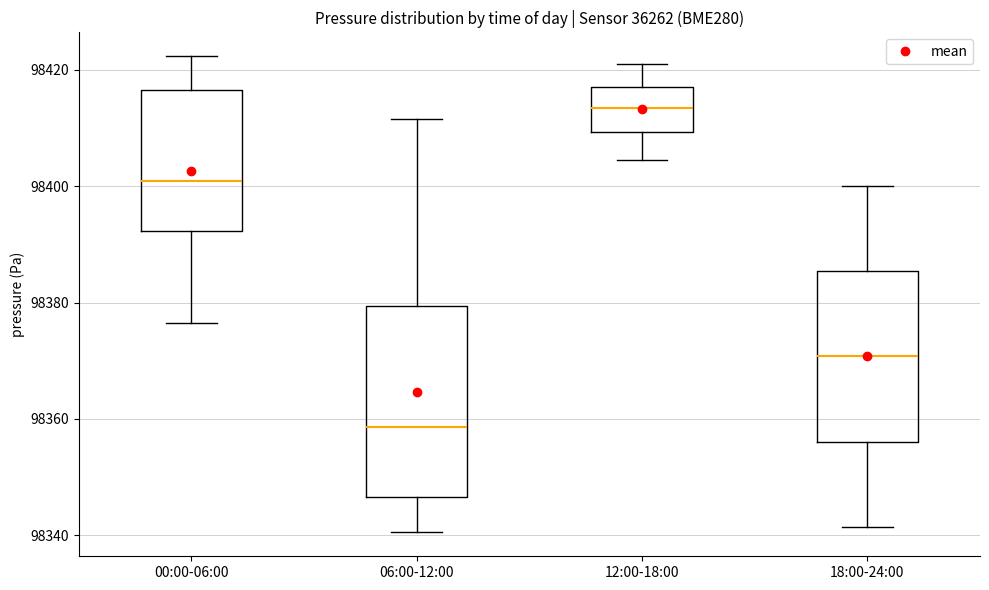

Which box's median line is the highest?

12:00-18:00